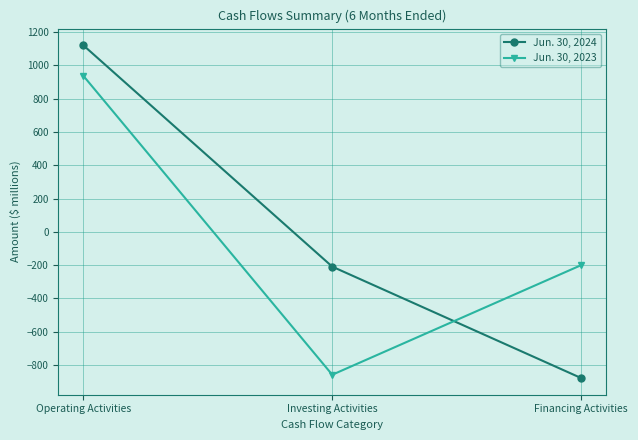

How many series are shown in this chart?

2